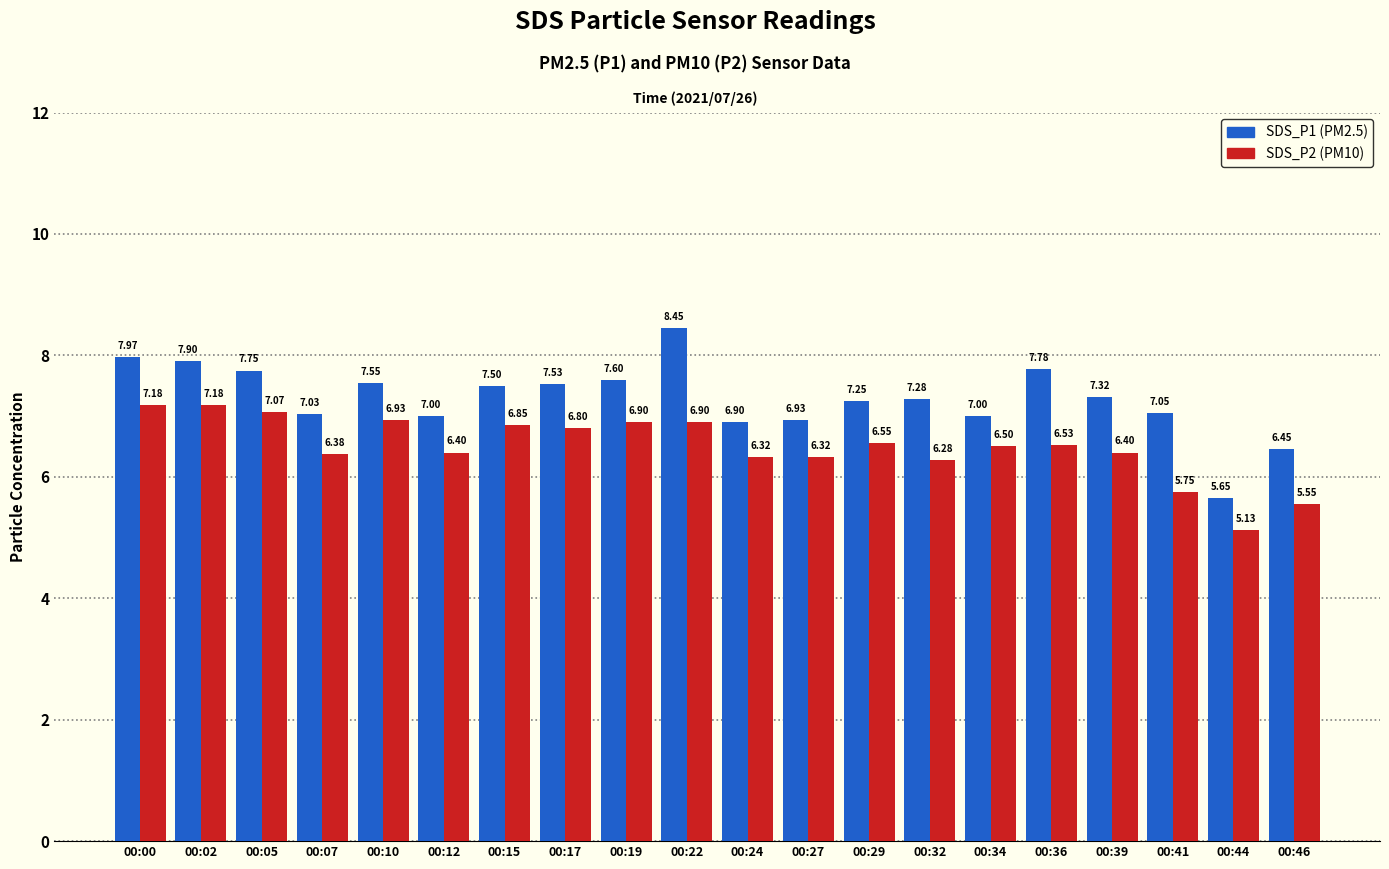

What is the difference between the highest and lowest values at 00:44?

0.5